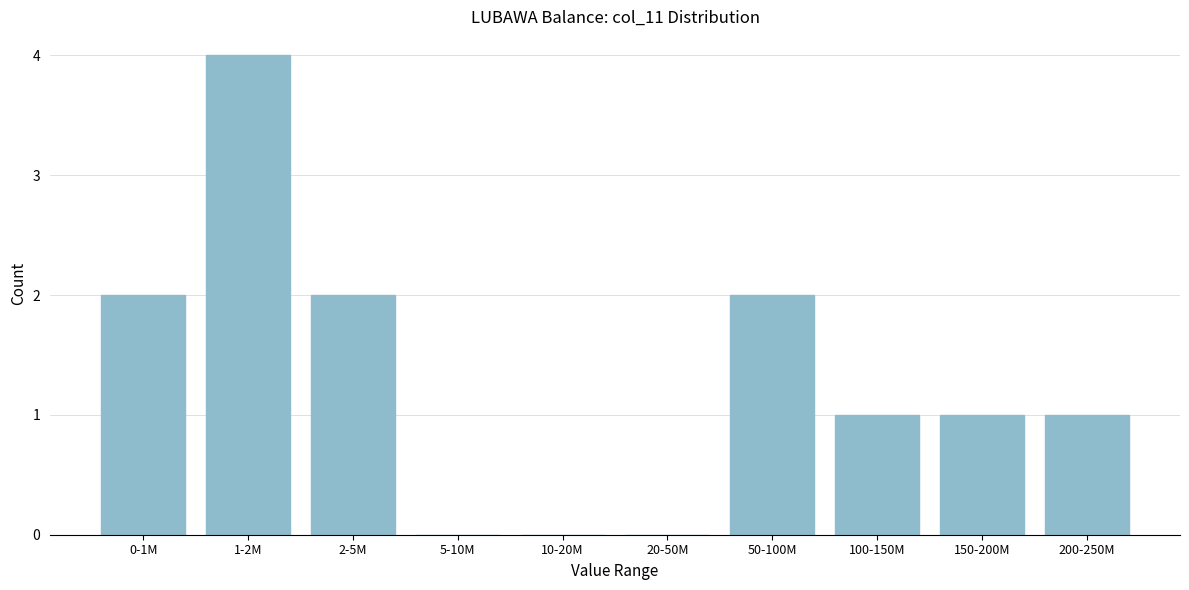

Reading right to left, extract all data points from this chart.

200-250M=1	150-200M=1	100-150M=1	50-100M=2	20-50M=0	10-20M=0	5-10M=0	2-5M=2	1-2M=4	0-1M=2